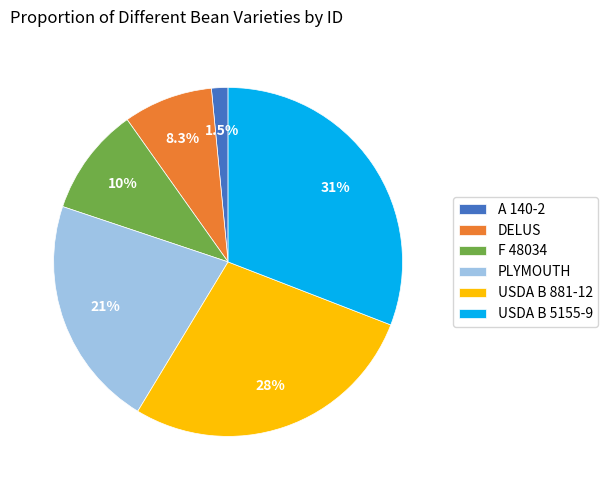

To the nearest percent, what percentage of the pie is USDA B 5155-9?

31%